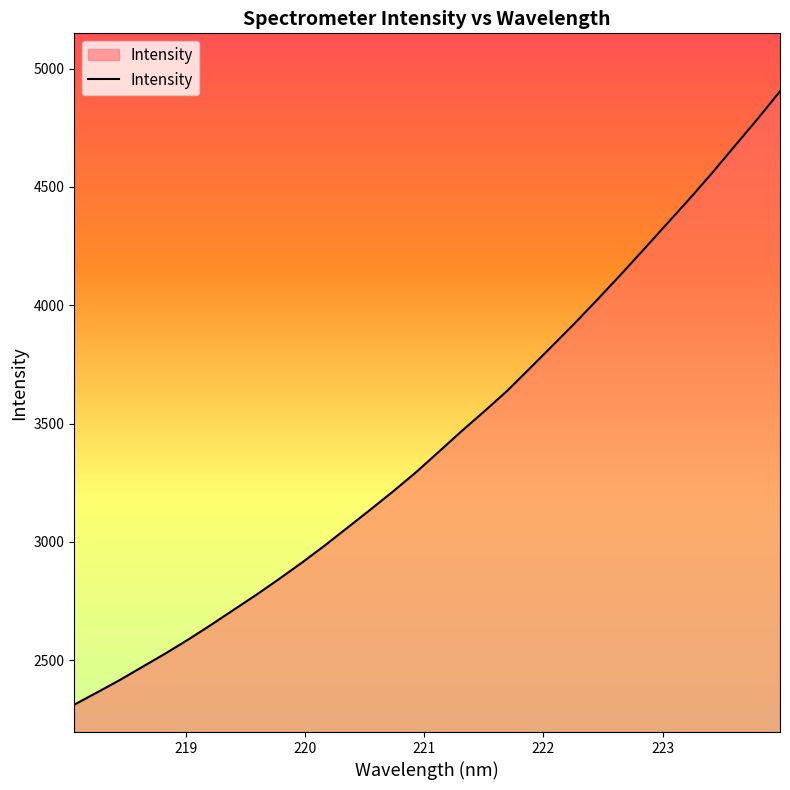

What is the minimum value shown in the chart?

2312.2